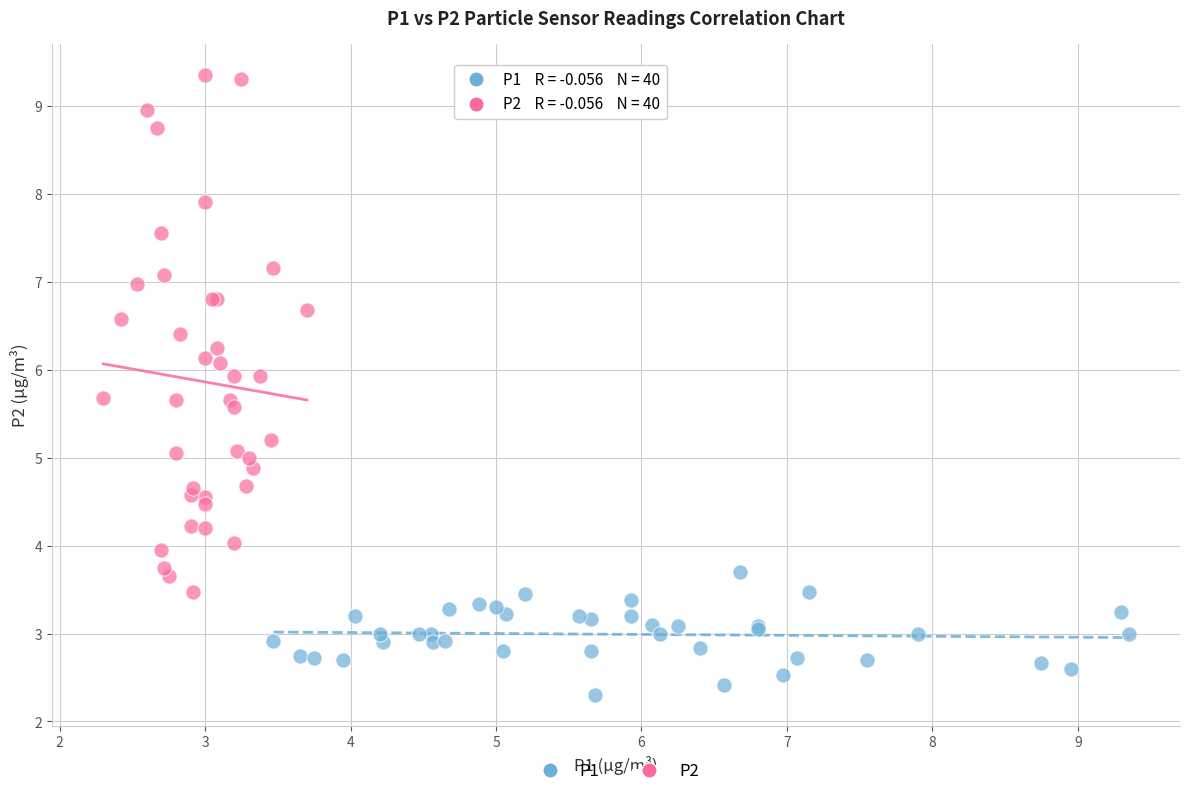

Which series has the largest Y range (max minus min)?

P2